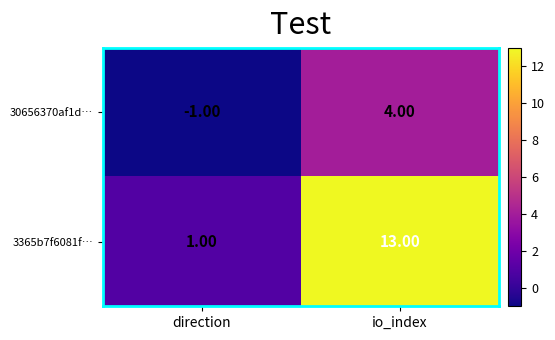

How many data points does each series have?

2